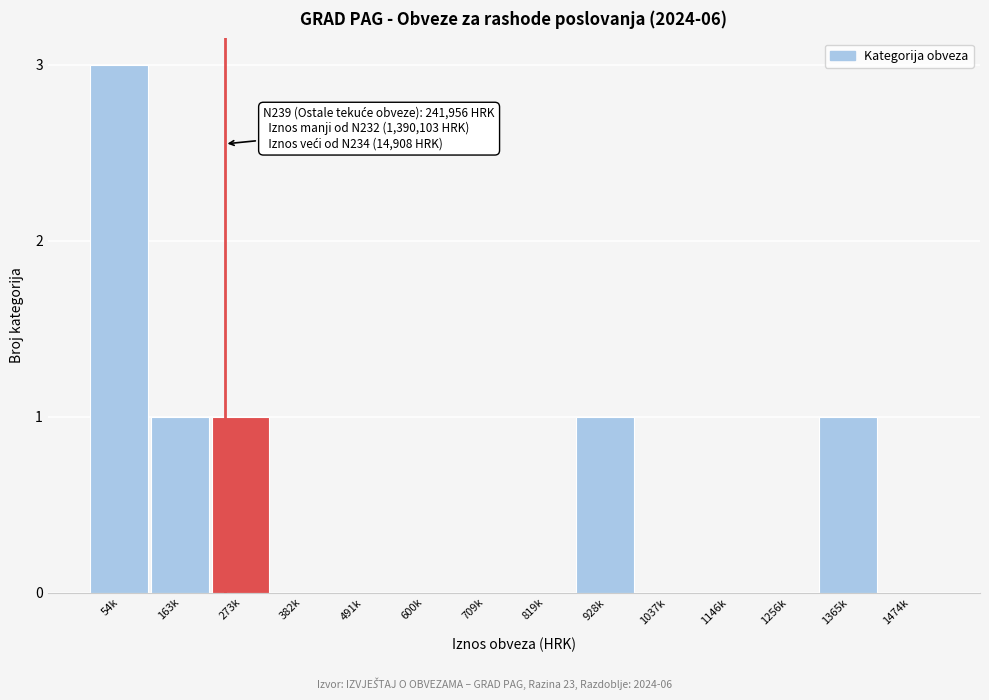

Reading left to right, what are all the values shown in this chart?

54k=3	163k=1	273k=1	382k=0	491k=0	600k=0	709k=0	819k=0	928k=1	1037k=0	1146k=0	1256k=0	1365k=1	1474k=0